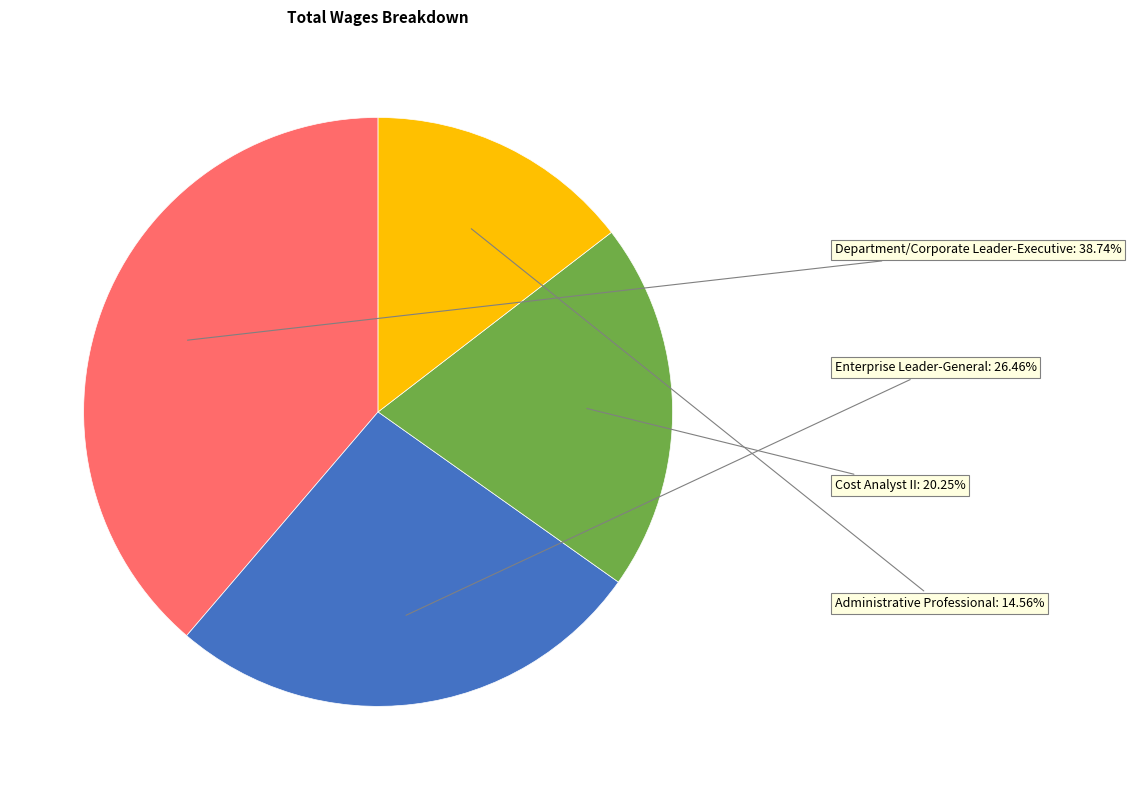

Is there a majority slice in this chart?

No